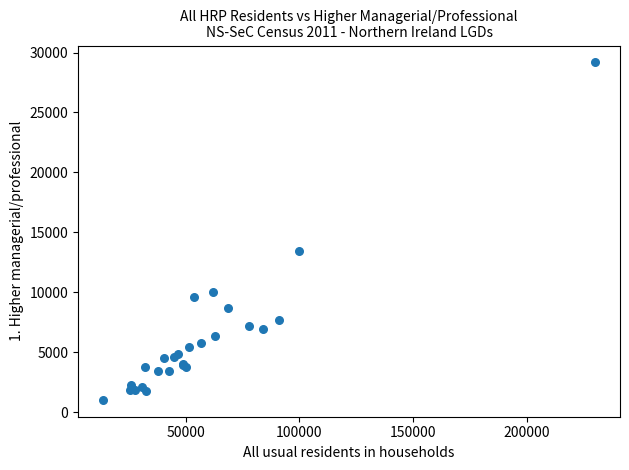

What Y value in the scatter plot is closest to 15101?

13410